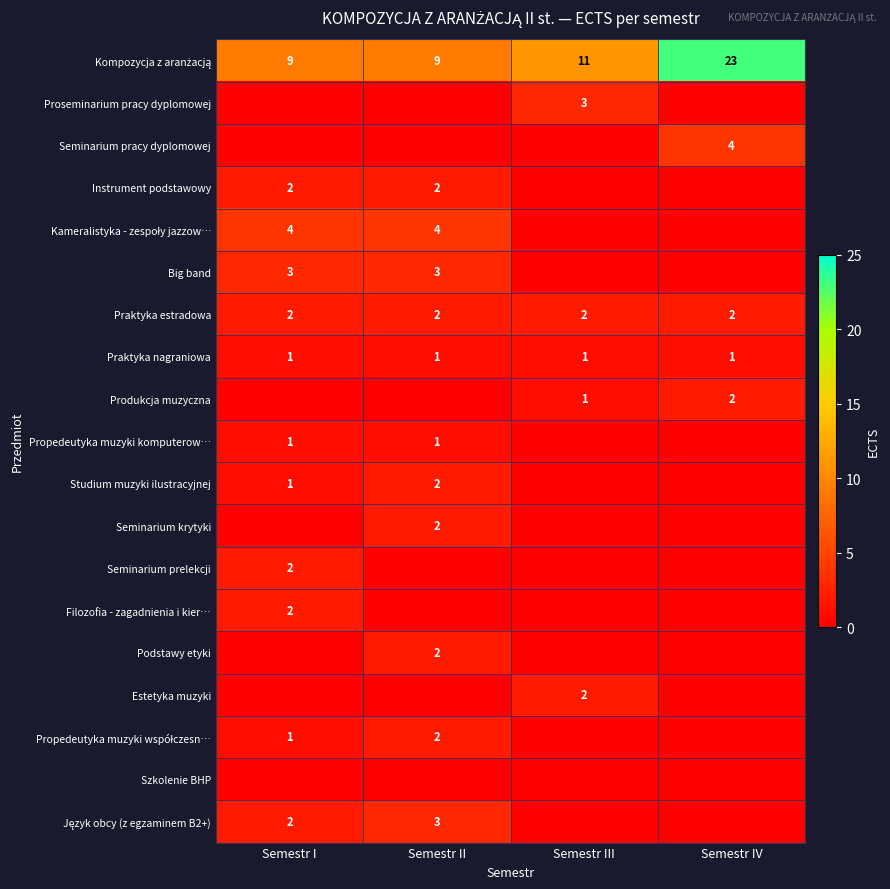

What is the difference between the highest and lowest values at Semestr II?

9